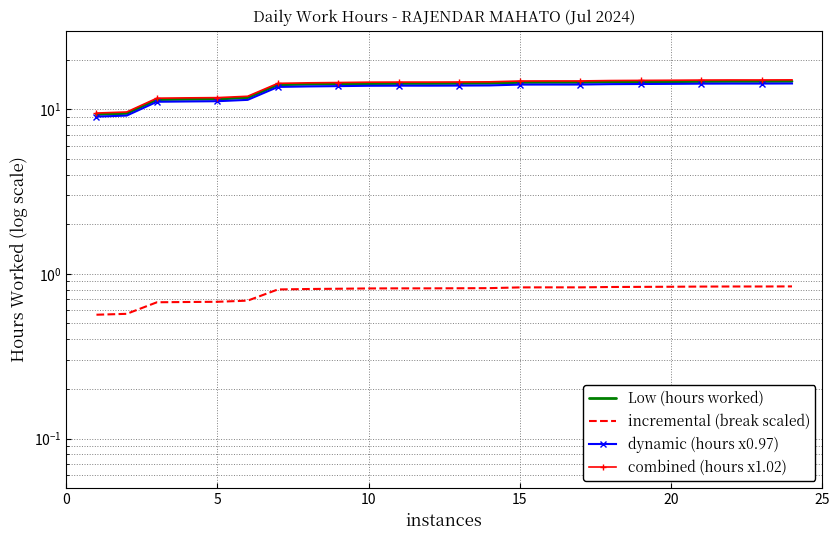

What is the value of the combined (hours x1.02) point at the 1st from the left?

9.5